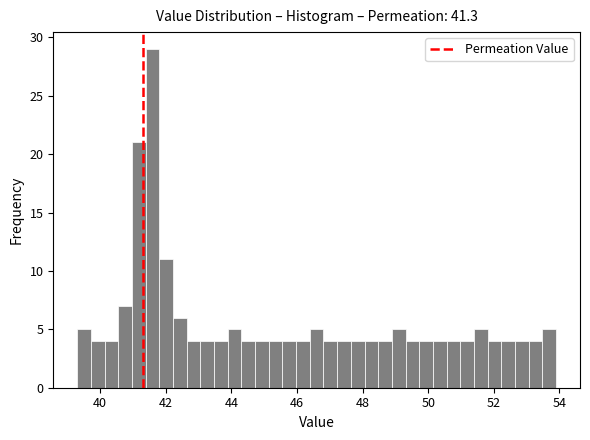

Read against the x-axis, roughly where is the centre of the tallest bar?

41.6